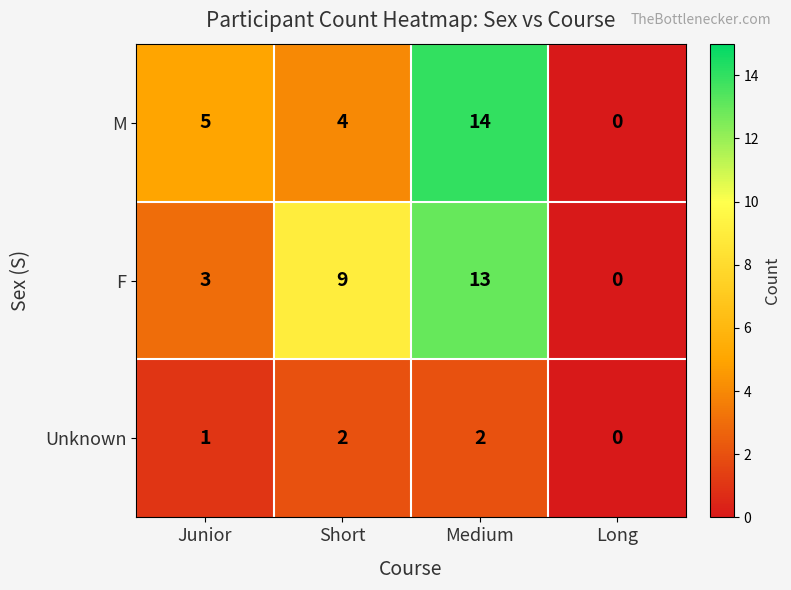

What is the highest value of the F series?

13